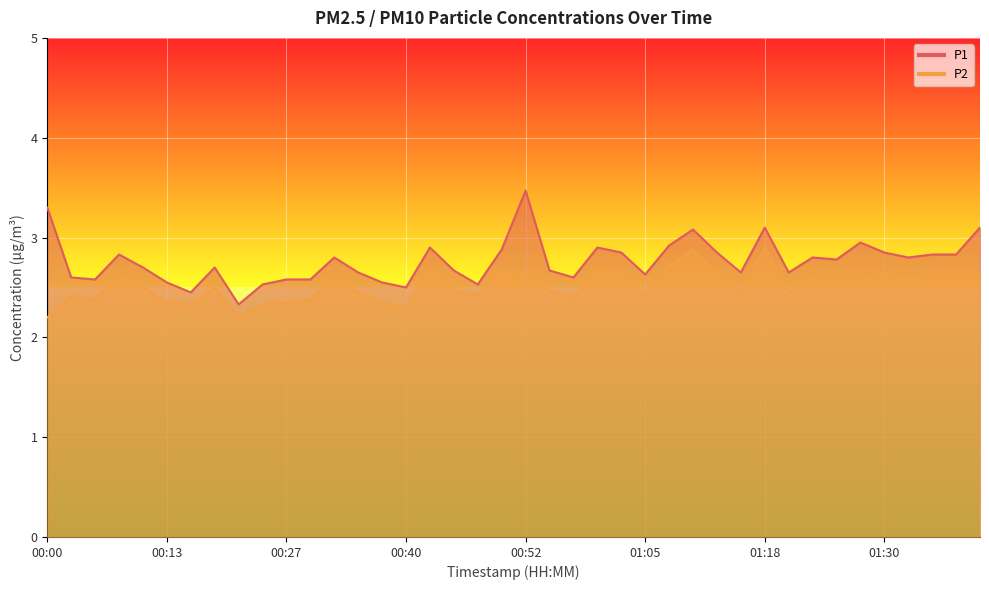

The value of P1 at 00:40 is 2.5. True or false?

True